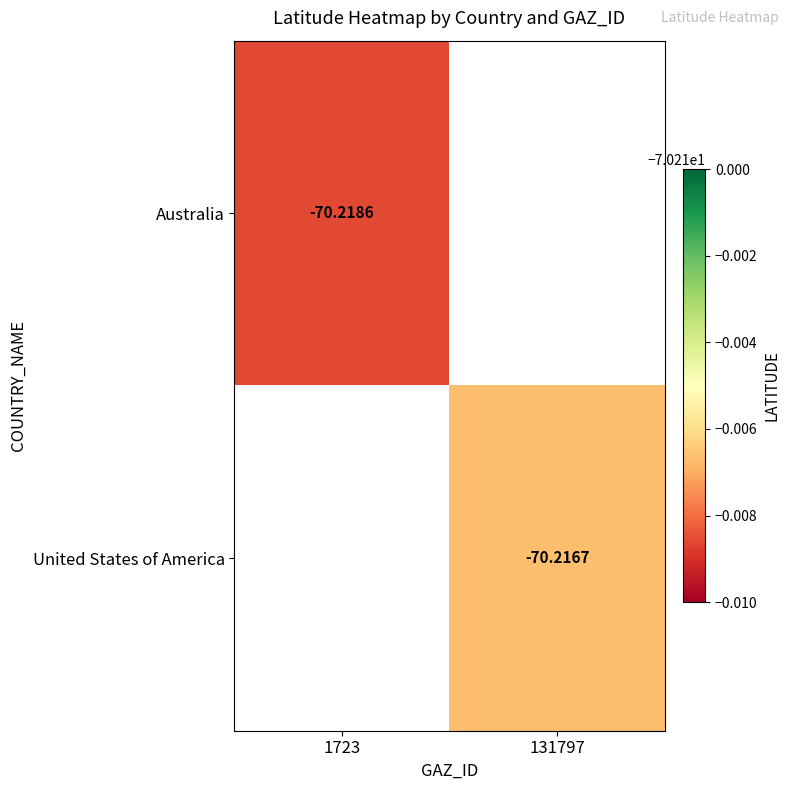

Is the value of United States of America at 131797 greater than the value of Australia at 1723?

Yes